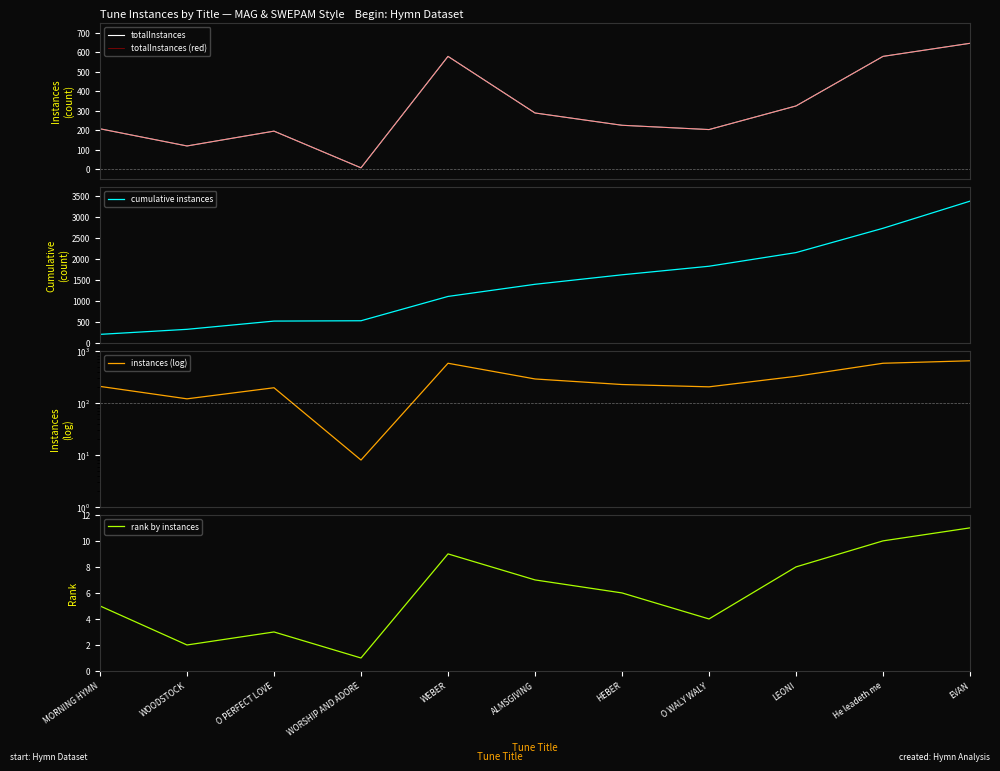

What is the lowest value of the totalInstances series?

8